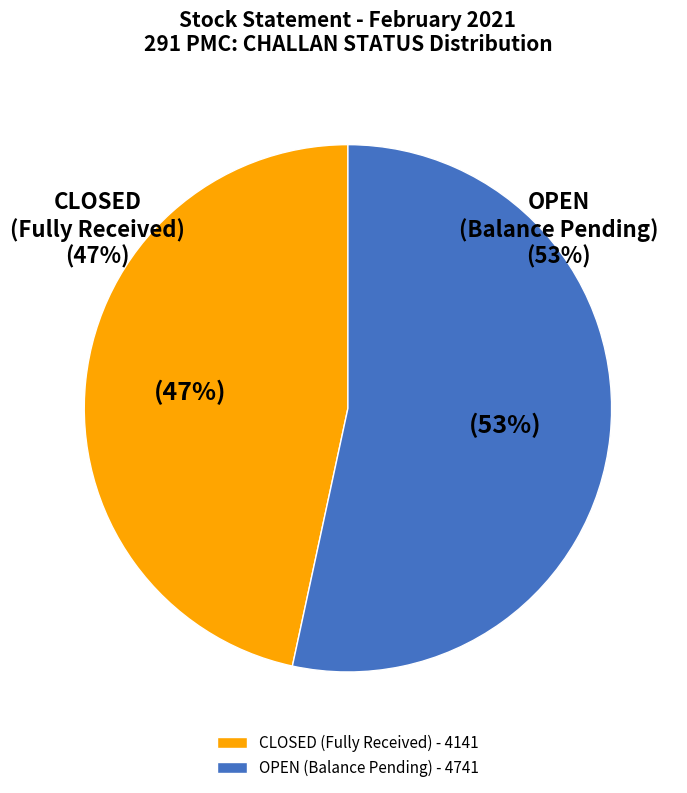

What is the smallest slice in the pie chart?

CLOSED (Fully Received)